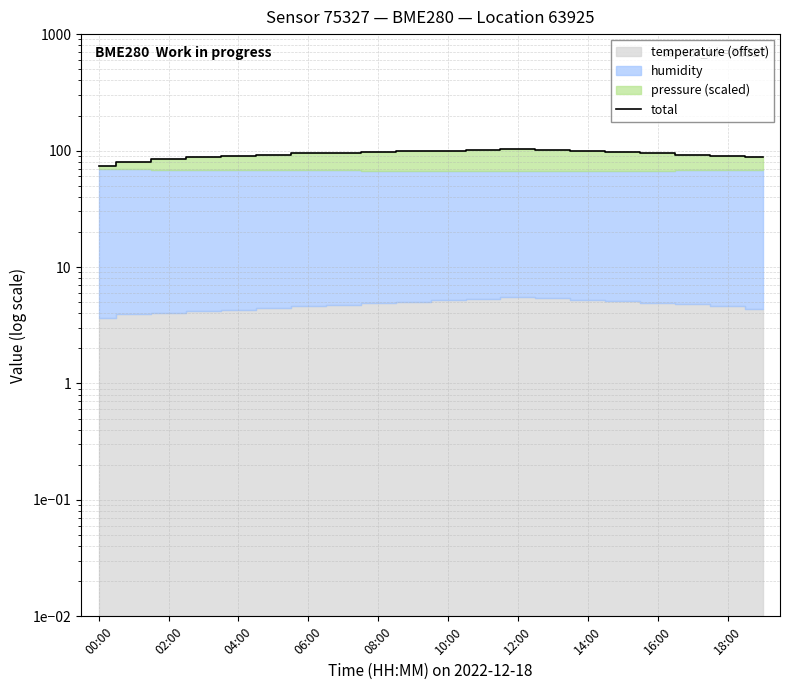

How many values exceed 94?

11